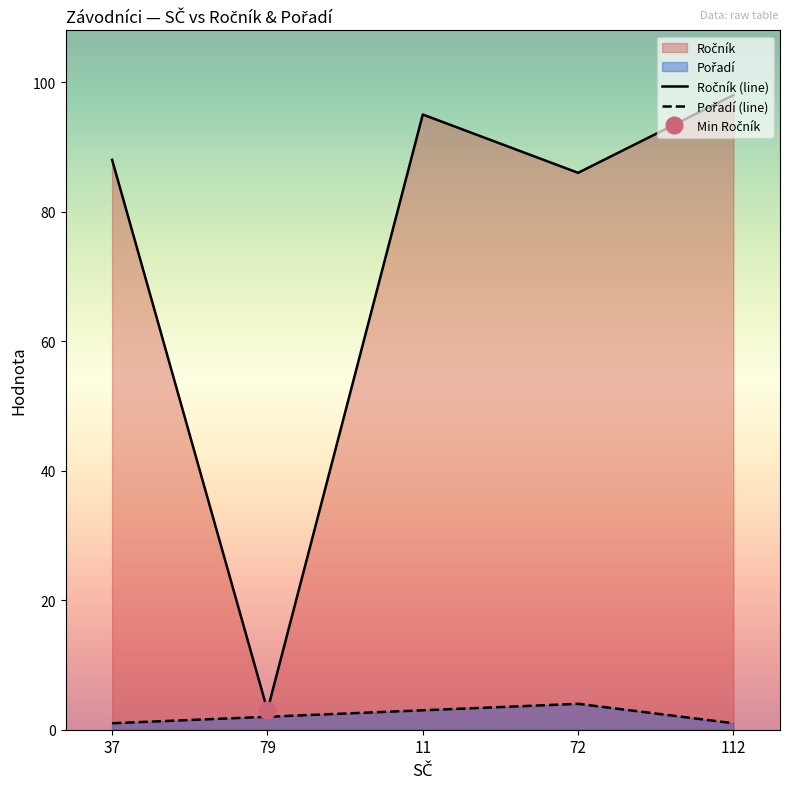

At which category does the chart reach its peak across all series?

112